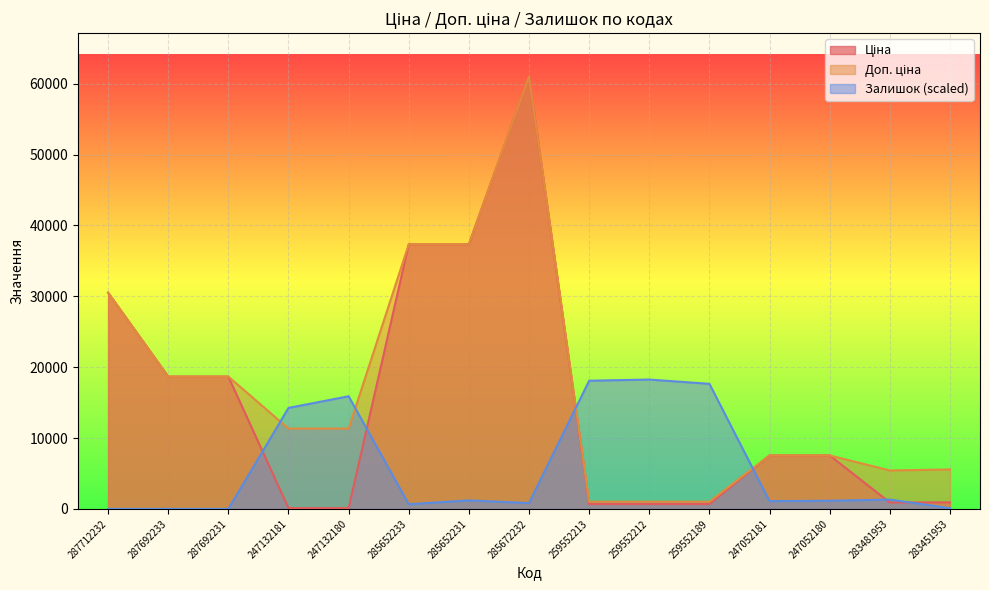

Which series changed the most between 247132180 and 283481953?

Залишок (scaled)